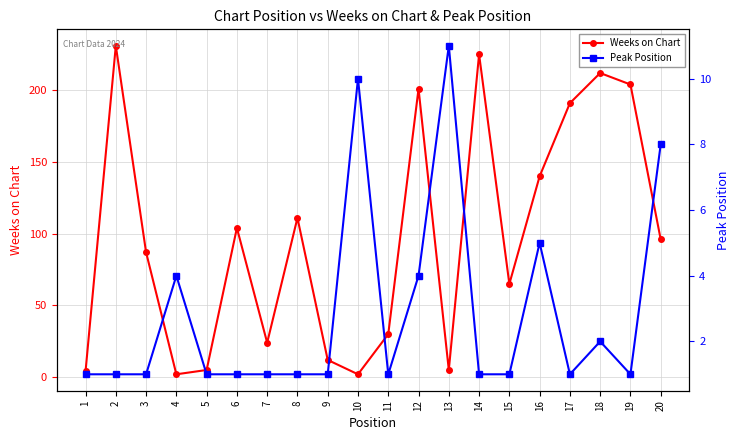

The value of Weeks on Chart at 19 is 204. True or false?

True